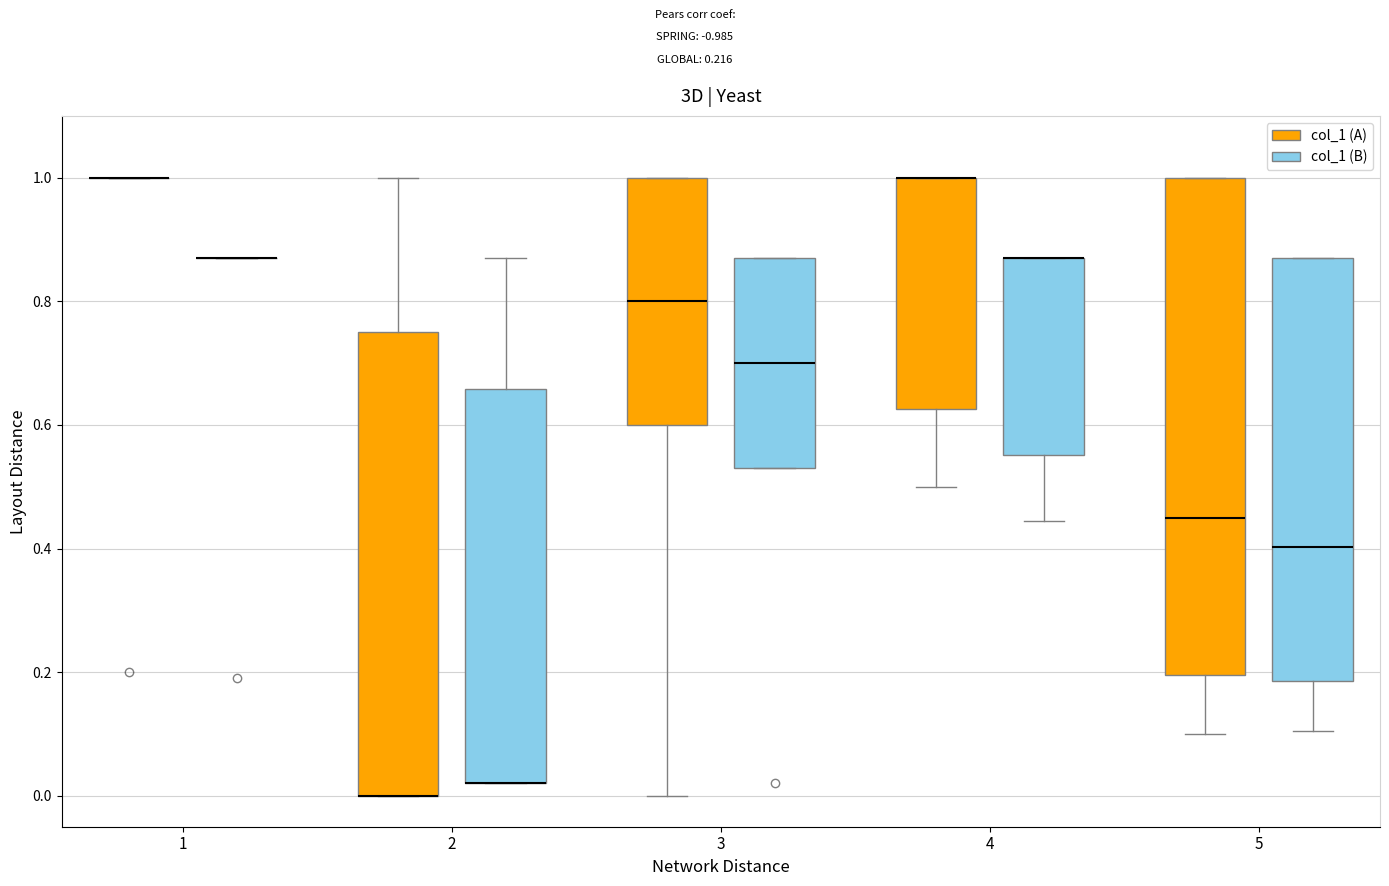

Reading left to right, transcribe this box plot: for each box, give where its median line is, the range the box spans, and where its two whiskers end, as read against the y-axis. The values are not printed on the chart, so give them approximately, as read against the axis.

1 (col_1 (A)): box collapsed to a line at 1.00, whiskers 1.00 to 1.00
1 (col_1 (B)): box collapsed to a line at 0.88, whiskers 0.88 to 0.88
2 (col_1 (A)): median 0.00 (drawn on the box's lower edge), box 0.00 to 0.76, whiskers 0.00 to 1.00
2 (col_1 (B)): median 0.02 (drawn on the box's lower edge), box 0.02 to 0.66, whiskers 0.02 to 0.88
3 (col_1 (A)): median 0.80, box 0.60 to 1.00, whiskers 0.00 to 1.00
3 (col_1 (B)): median 0.70, box 0.54 to 0.88, whiskers 0.54 to 0.88
4 (col_1 (A)): median 1.00 (drawn on the box's upper edge), box 0.62 to 1.00, whiskers 0.50 to 1.00
4 (col_1 (B)): median 0.88 (drawn on the box's upper edge), box 0.56 to 0.88, whiskers 0.44 to 0.88
5 (col_1 (A)): median 0.46, box 0.20 to 1.00, whiskers 0.10 to 1.00
5 (col_1 (B)): median 0.40, box 0.18 to 0.88, whiskers 0.10 to 0.88